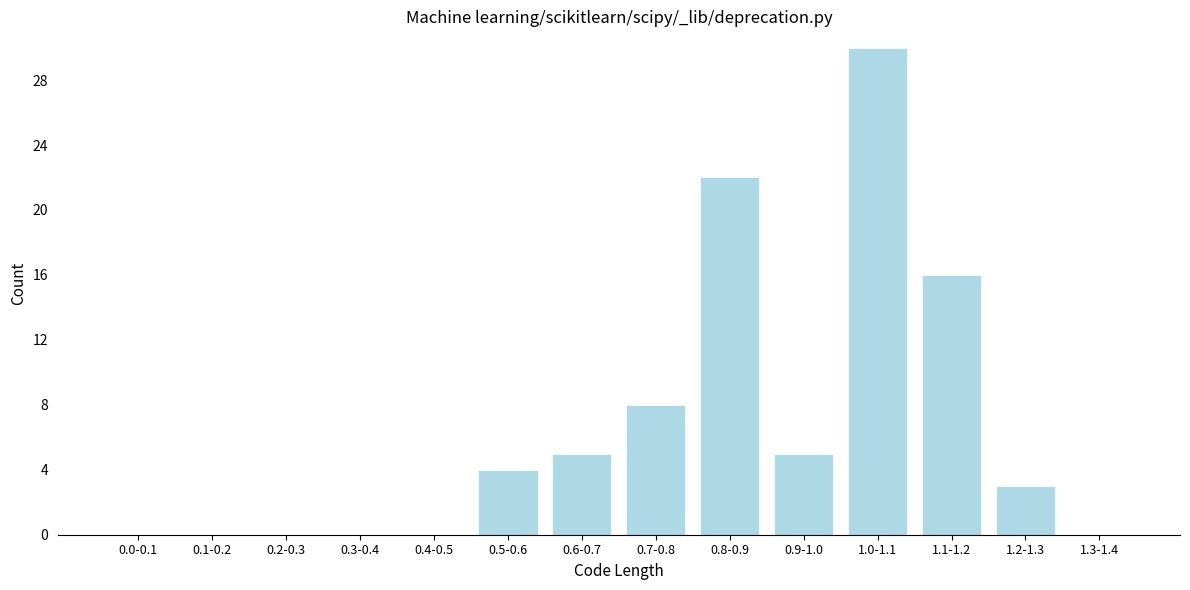

Reading left to right, list all the values displayed in this chart.

0.0-0.1=0	0.1-0.2=0	0.2-0.3=0	0.3-0.4=0	0.4-0.5=0	0.5-0.6=4	0.6-0.7=5	0.7-0.8=8	0.8-0.9=22	0.9-1.0=5	1.0-1.1=30	1.1-1.2=16	1.2-1.3=3	1.3-1.4=0